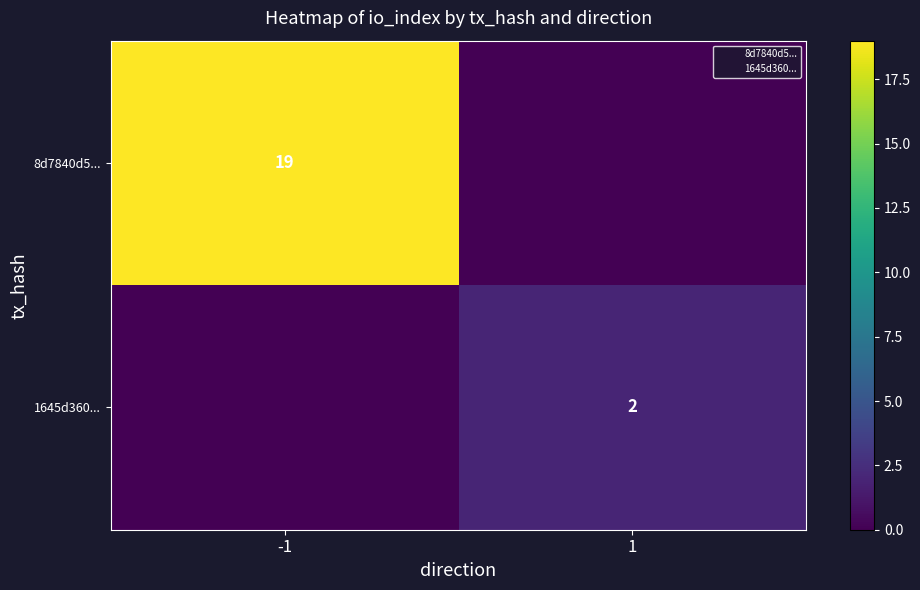

The 8d7840d5... series shows 19 at -1. True or false?

True